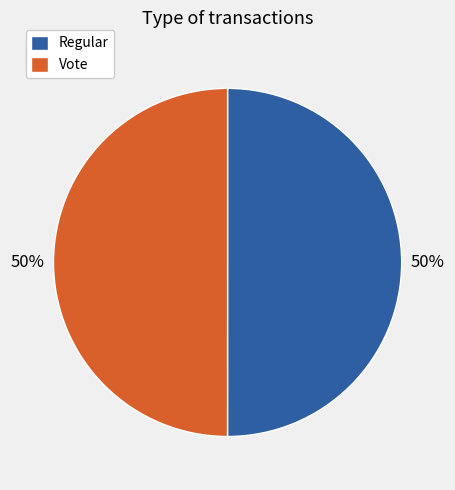

What percentage is the Vote slice, to the nearest percent?

50%